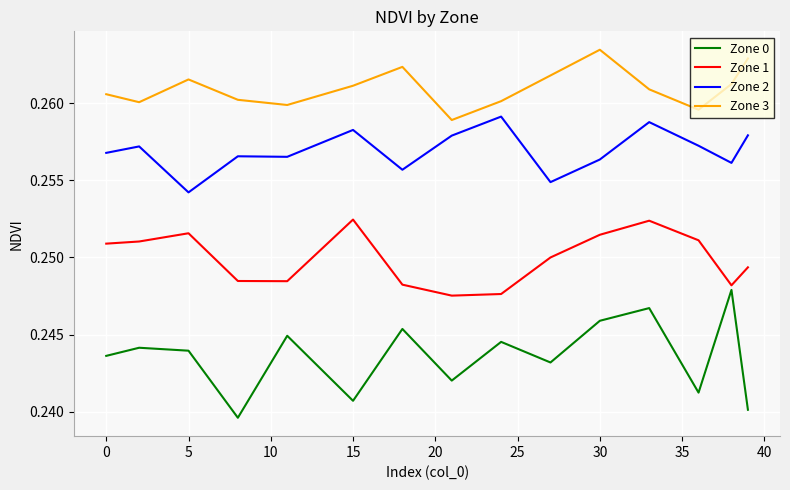

Which series has the largest total across all categories?

Zone 3